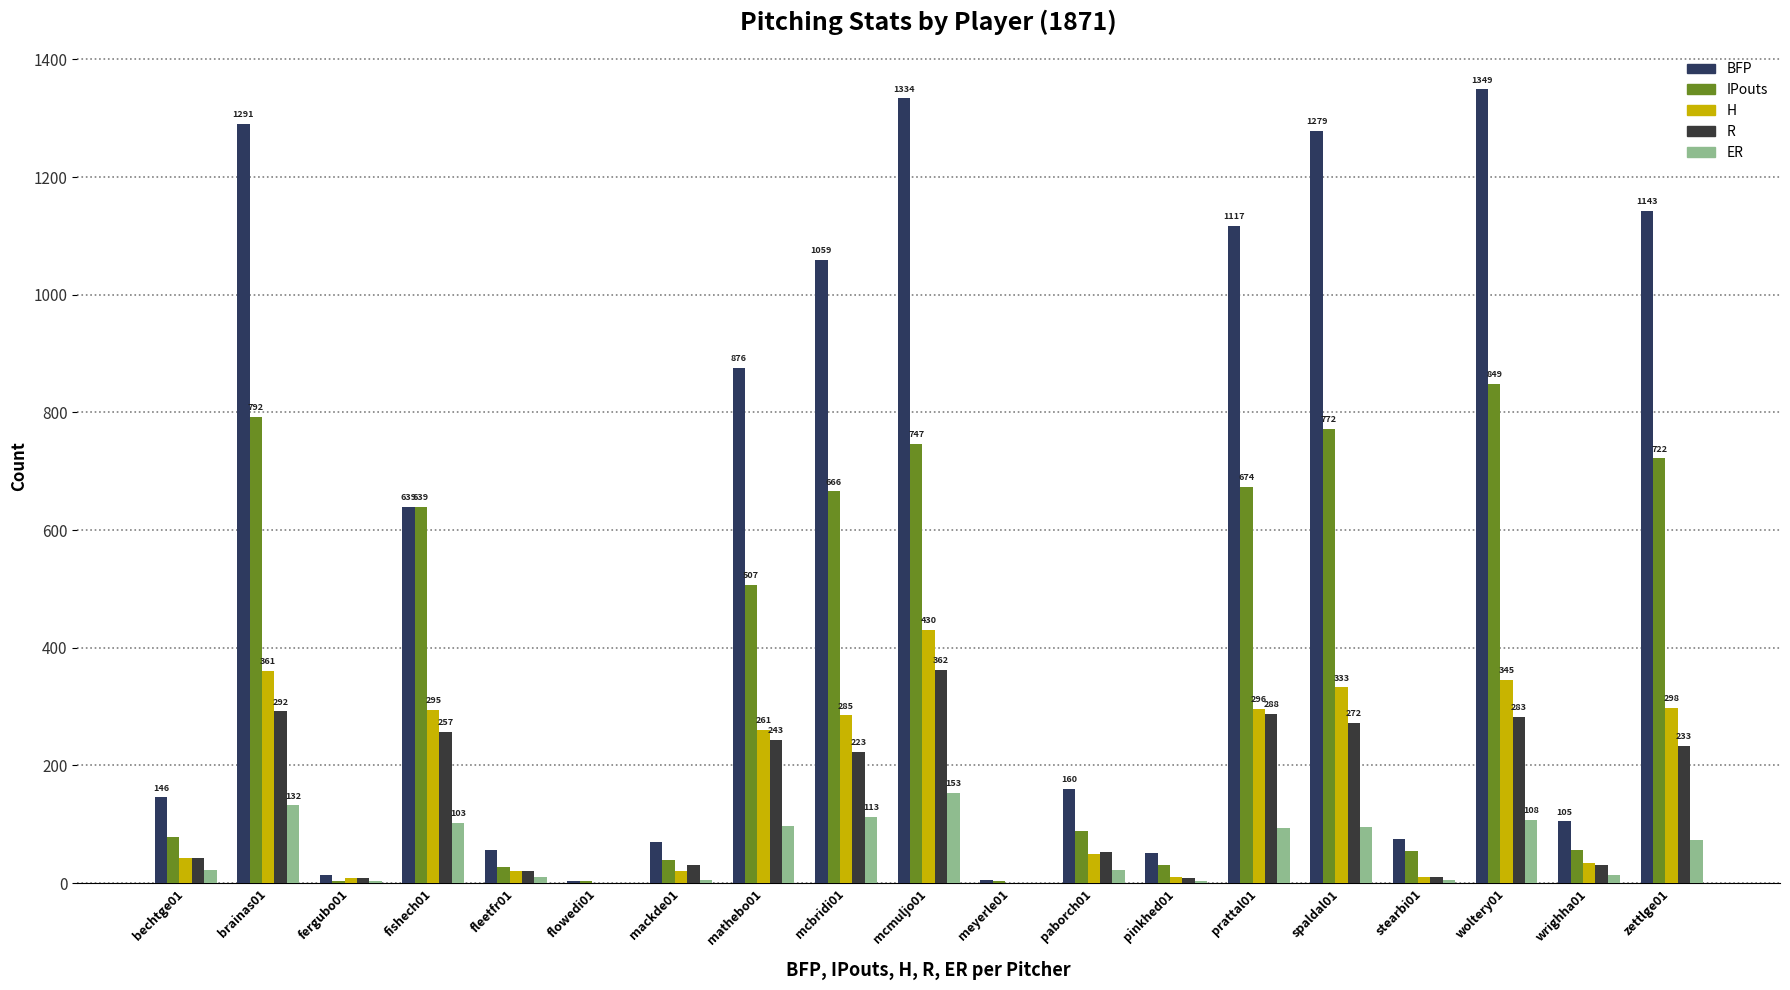

What is the difference between the maximum and minimum values in the BFP series?

1346